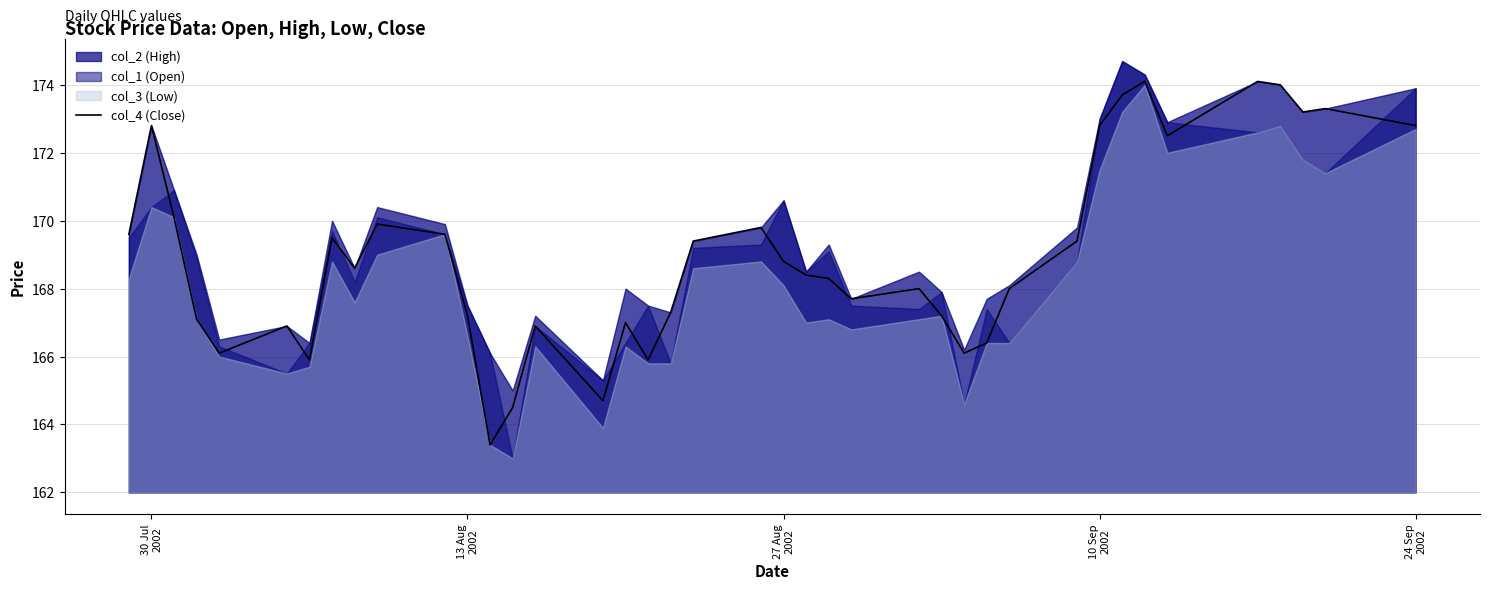

What is the lowest value of the col_4 (Close) series?

163.4